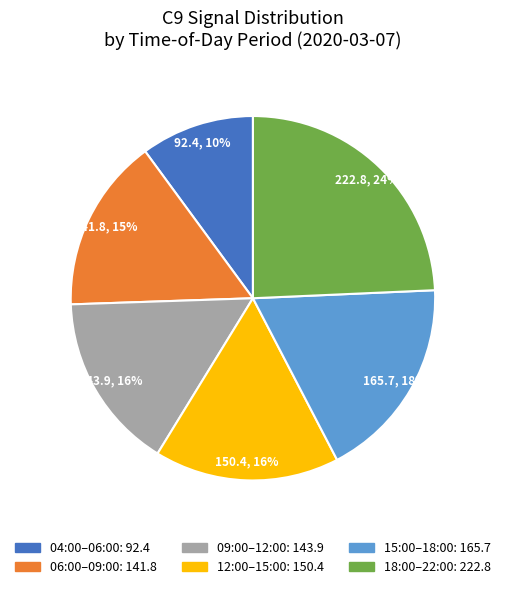

Is there a majority slice in this chart?

No